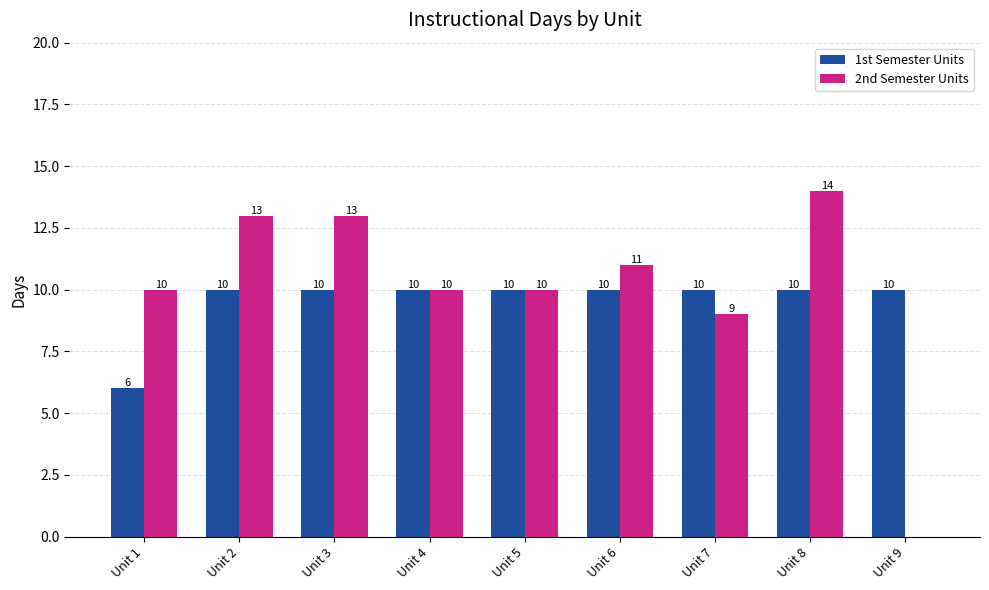

What is the total value across all series at Unit 7?

19